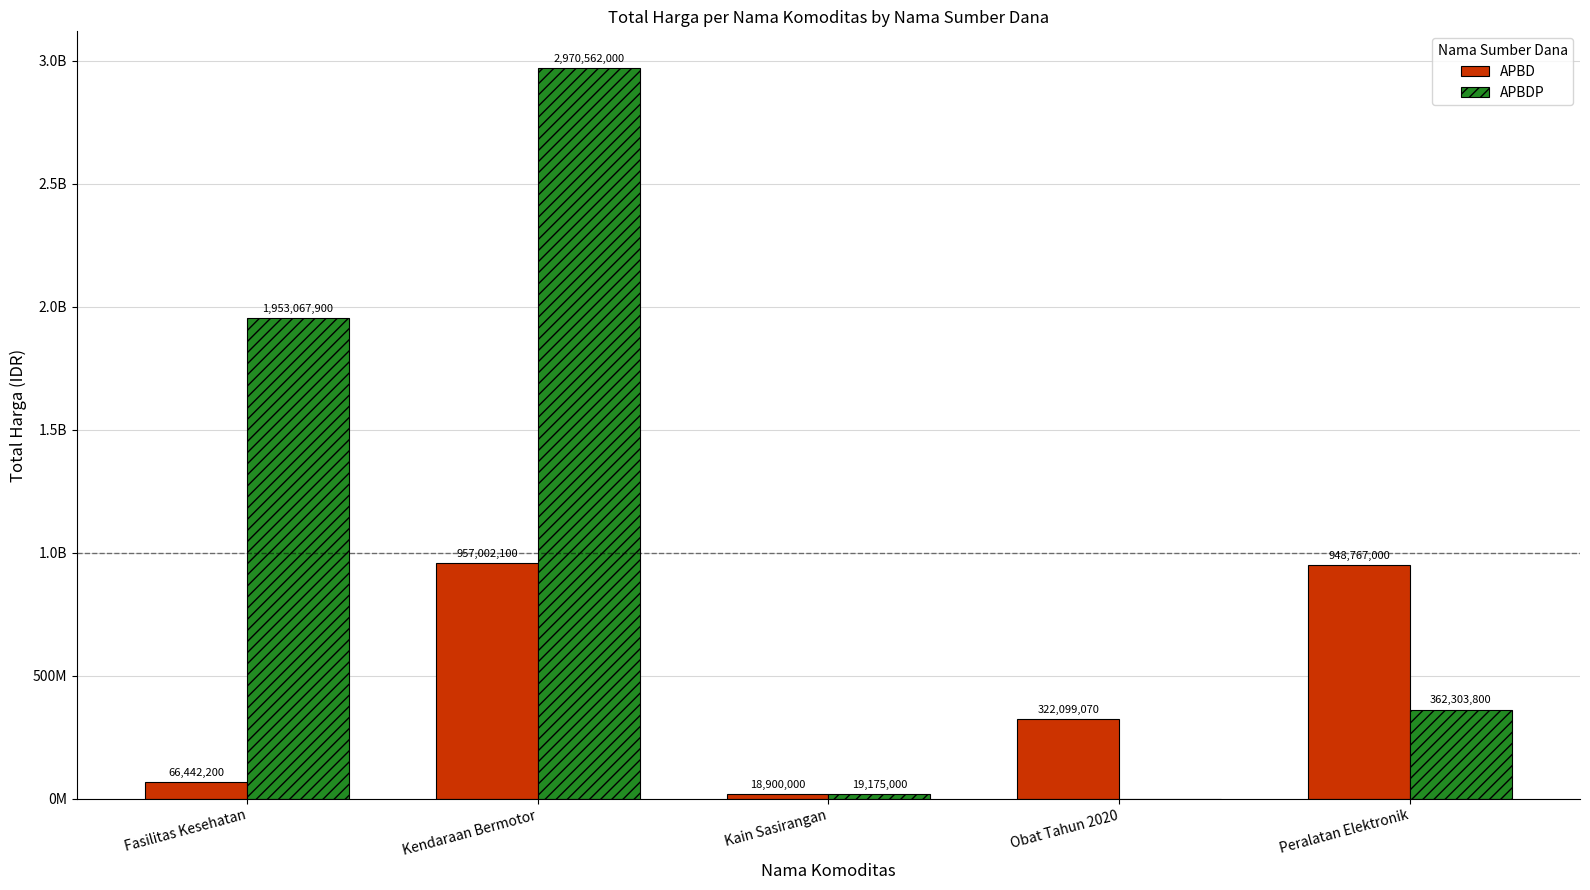

List the series in order of their peak value, highest first.

APBDP, APBD